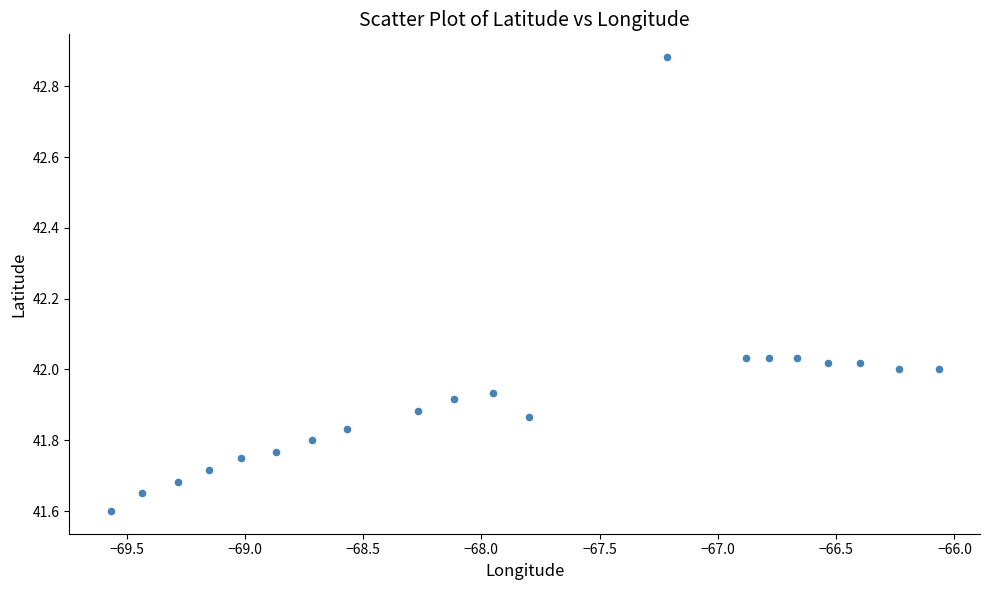

What is the range of Y values (max minus min)?

1.3